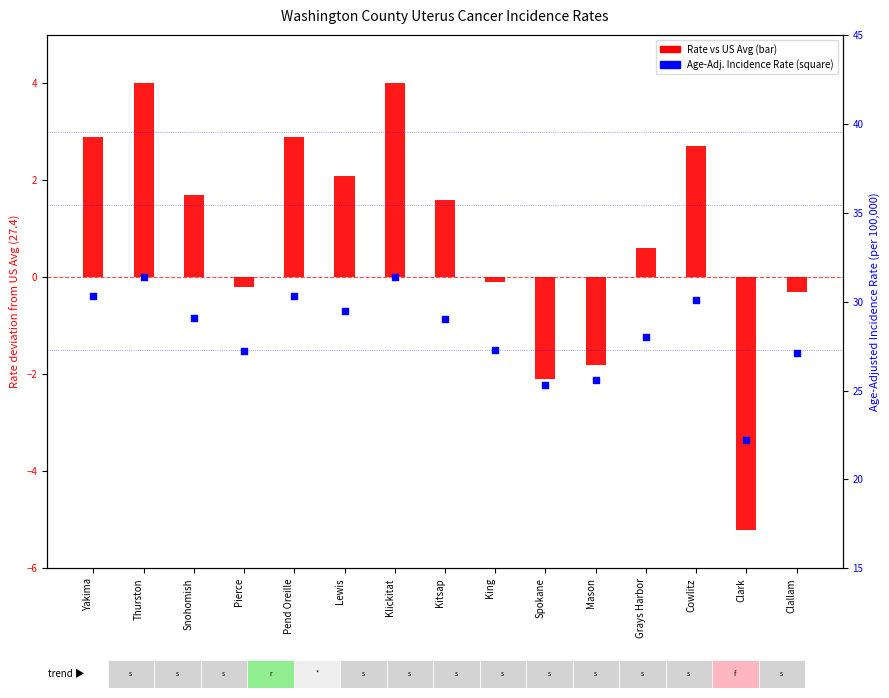

Which series contains the lowest Y value?

Rate vs US Avg